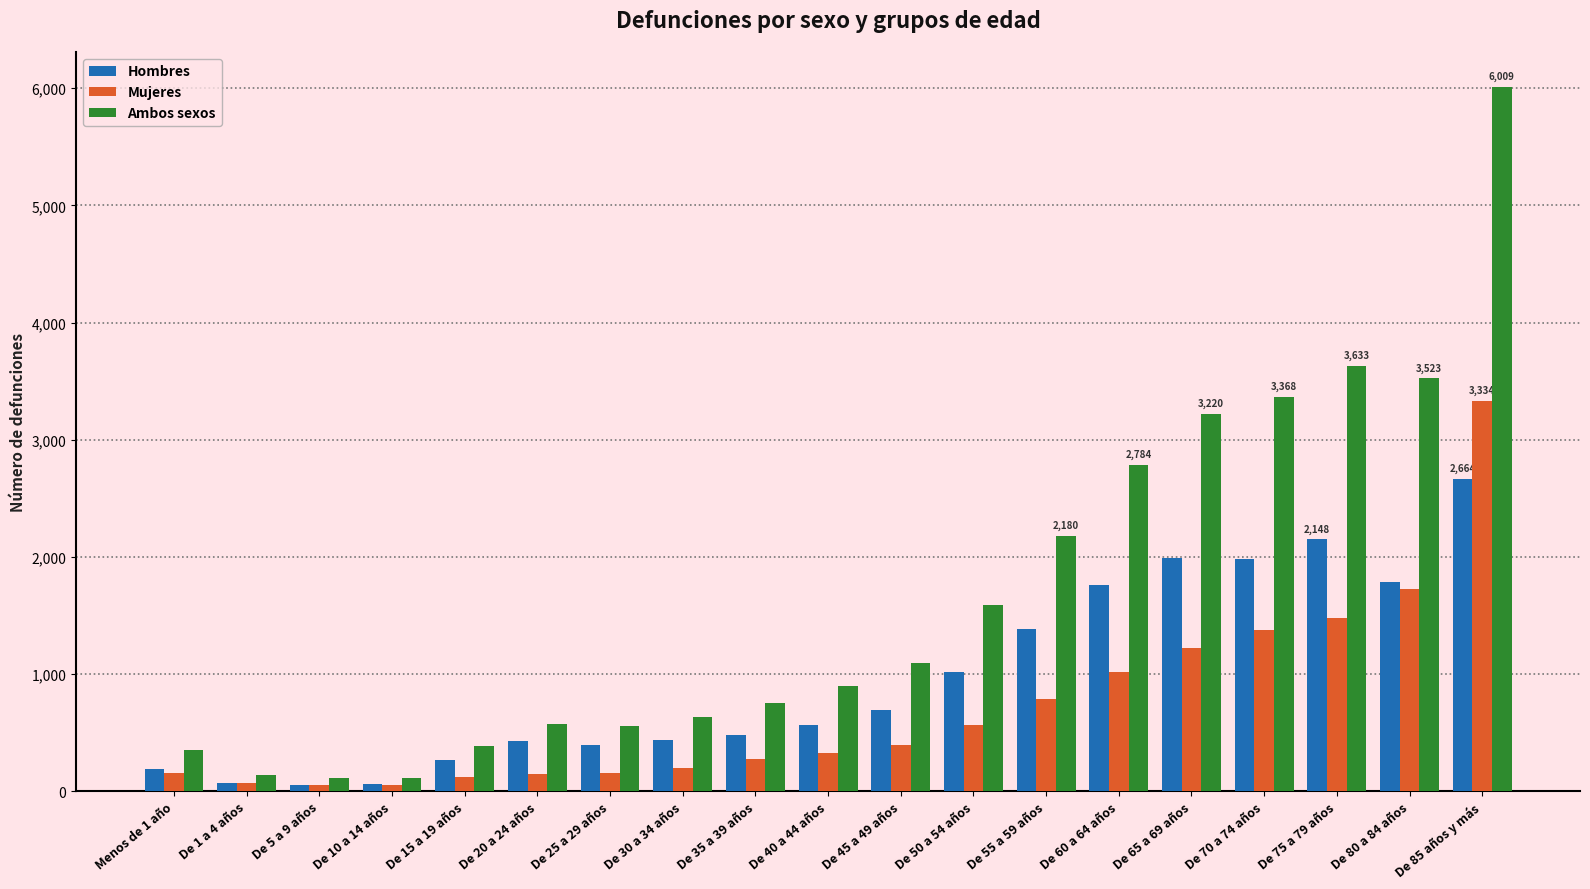

Which series changed the most between De 65 a 69 años and De 80 a 84 años?

Mujeres